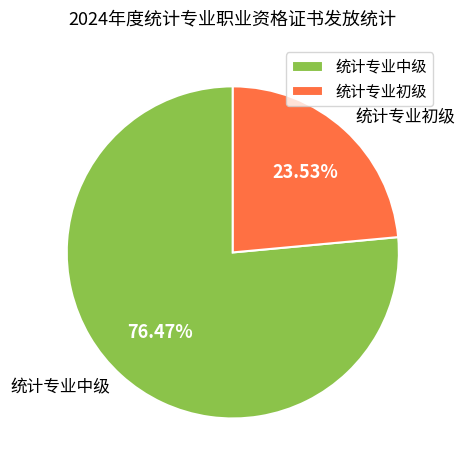

Rank the categories by value from lowest to highest.

统计专业初级, 统计专业中级